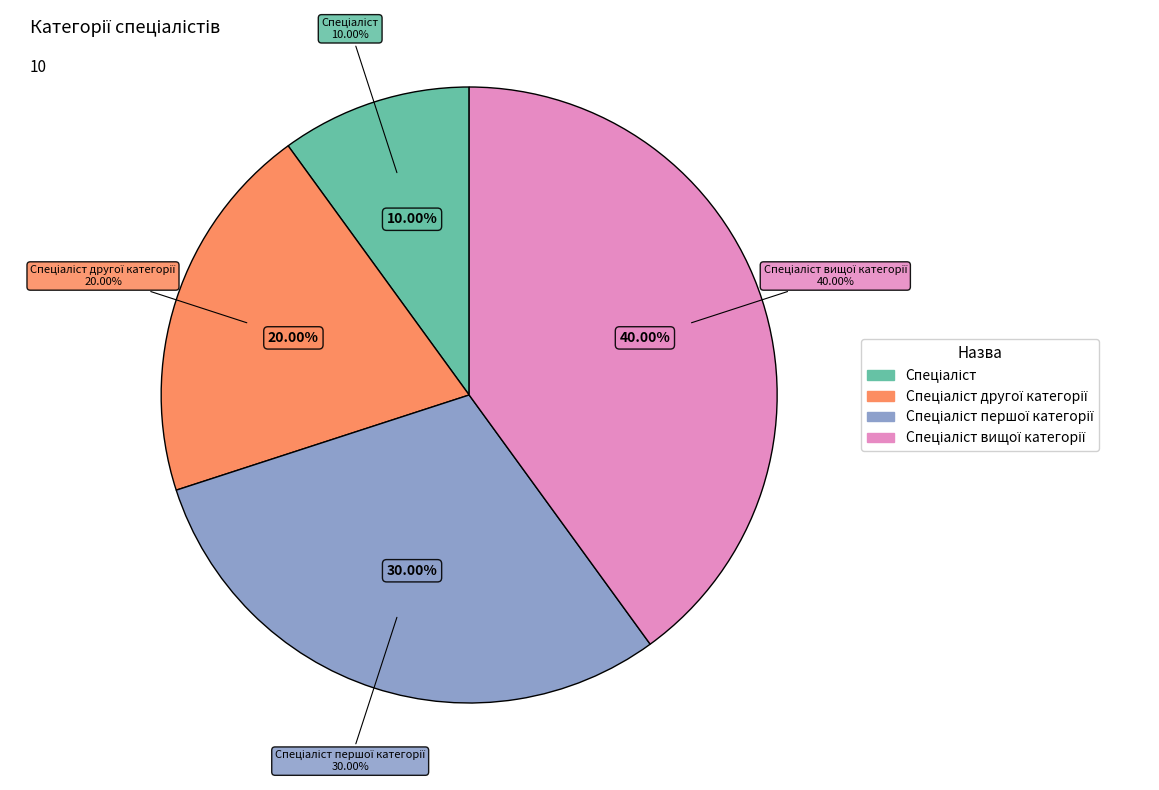

Is Спеціаліст першої категорії the majority of the pie?

No